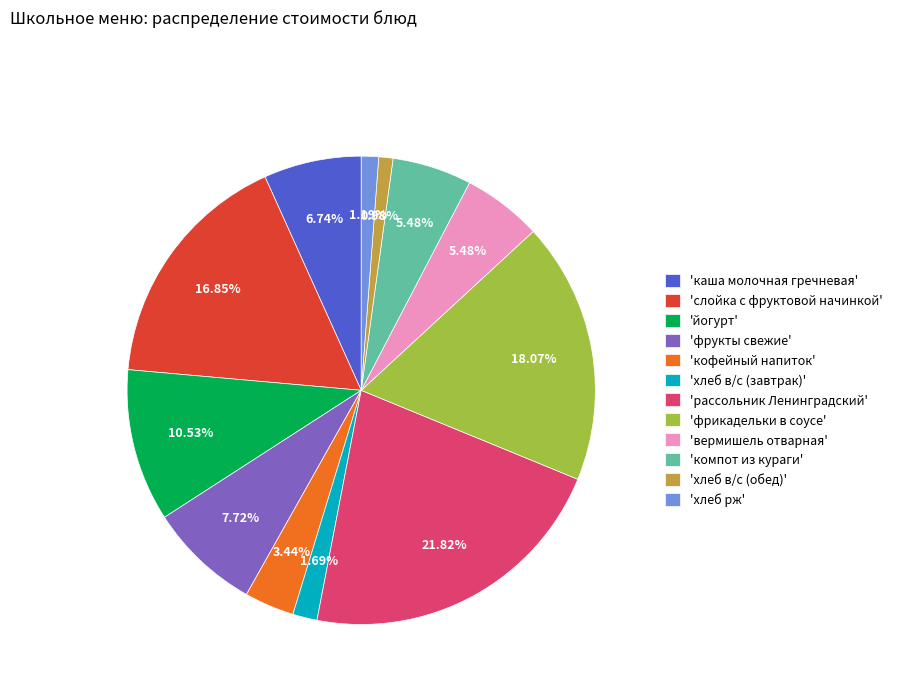

To the nearest percent, what is the average slice percentage?

8%